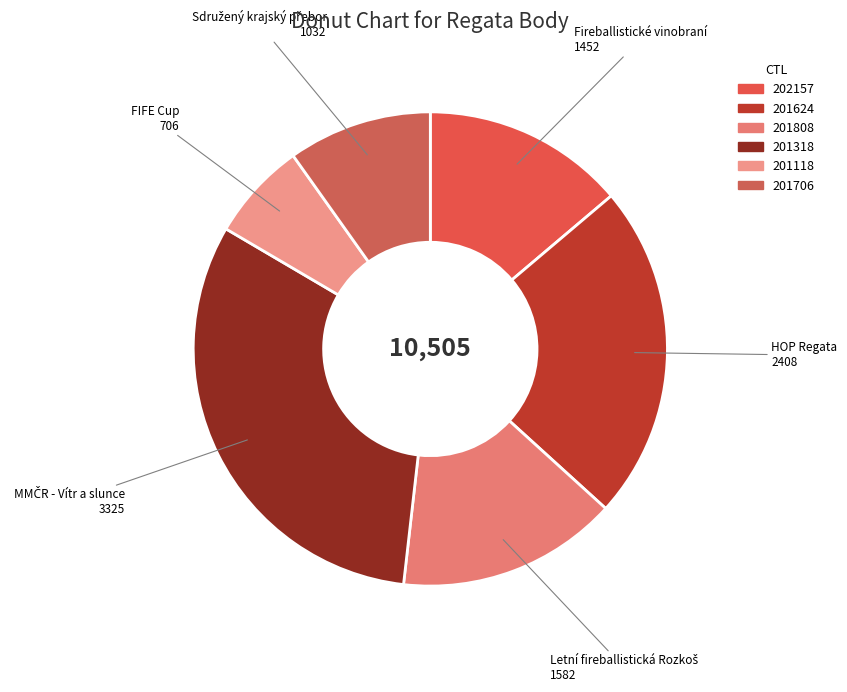

Which category has the smallest portion of the pie?

201118